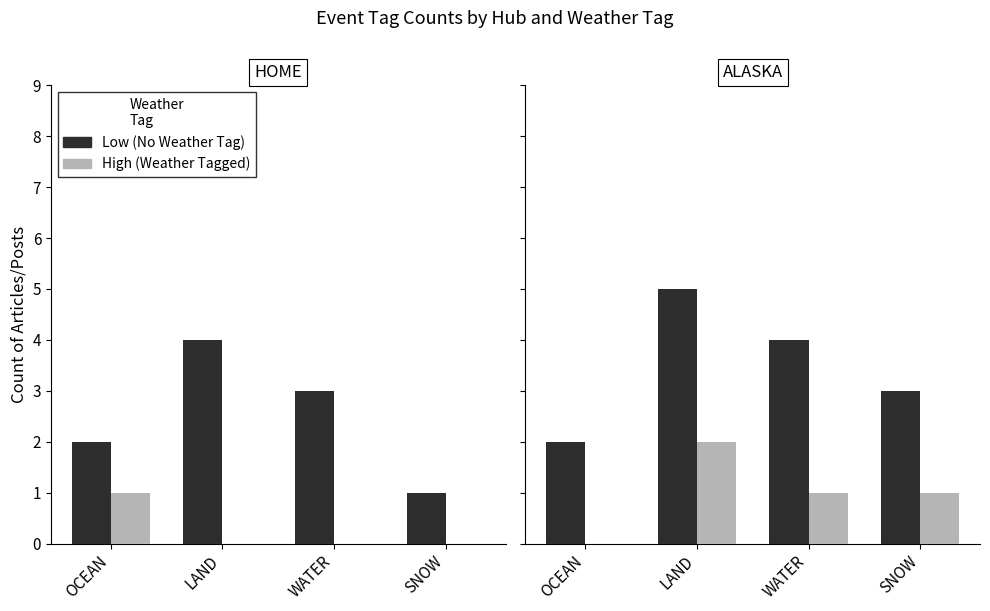

At WATER, list the series in order from largest to smallest.

Low (No Weather Tag), High (Weather Tagged)